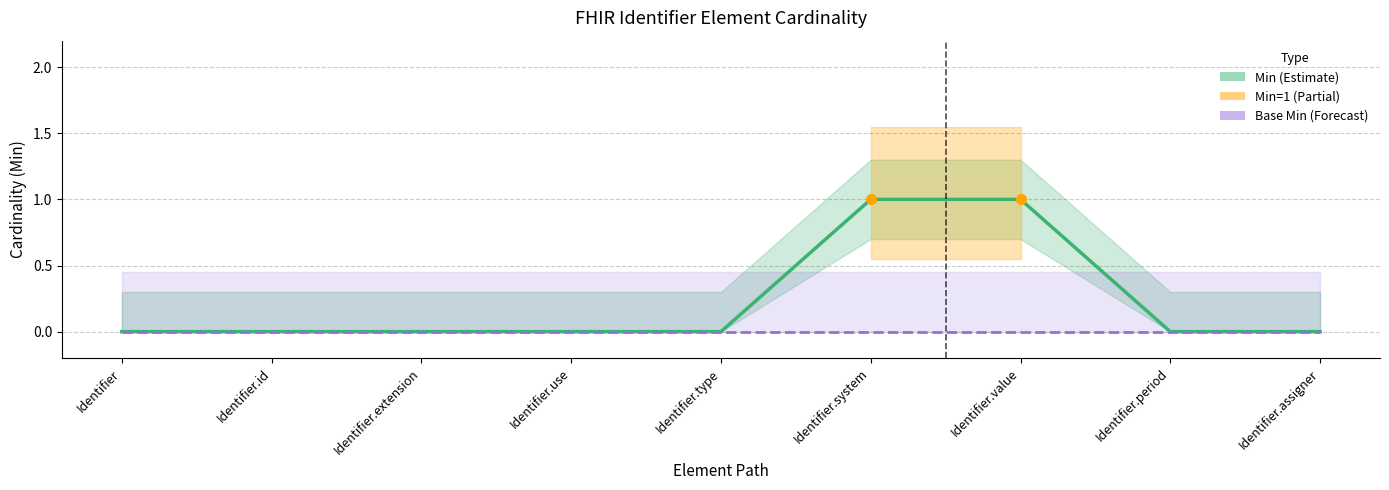

Reading left to right, transcribe all the data shown in this chart.

0	0	0	0	0	1	1	0	0